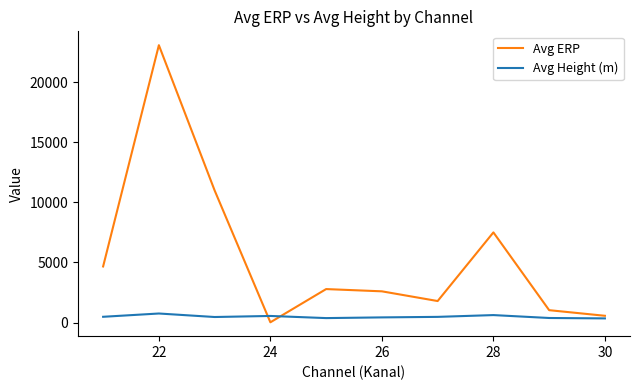

Rank the series by their average value, from highest to lowest.

Avg ERP, Avg Height (m)